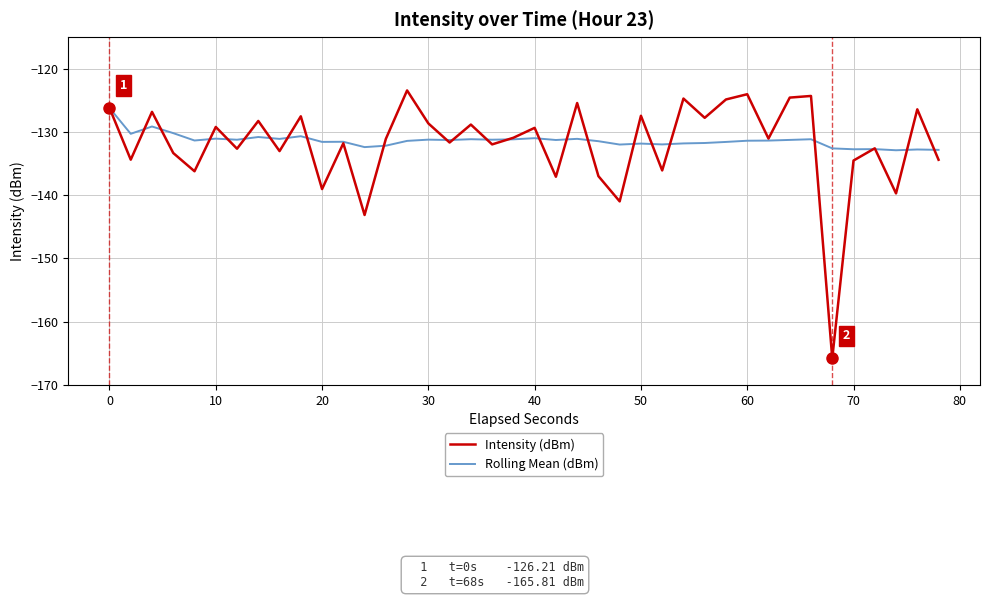

Rank the series by their maximum value, from highest to lowest.

Intensity (dBm), Rolling Mean (dBm)